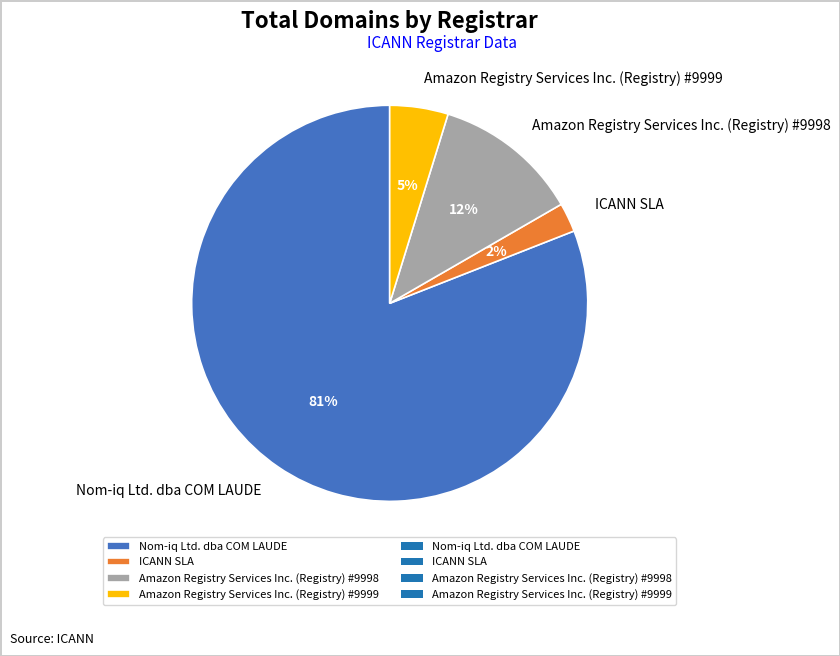

Which category has the smallest portion of the pie?

ICANN SLA